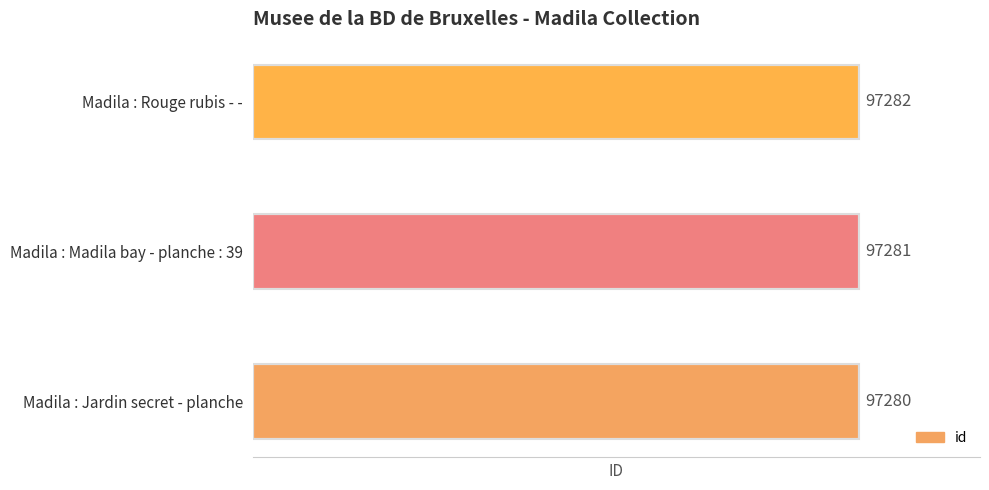

How many bars are there in total?

3